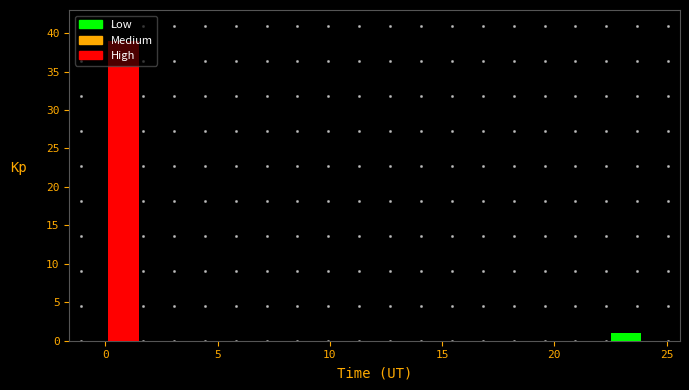

Around what value on the x-axis is the tallest bar? Give the approximate position of its centre, as read against the axis.

1.0